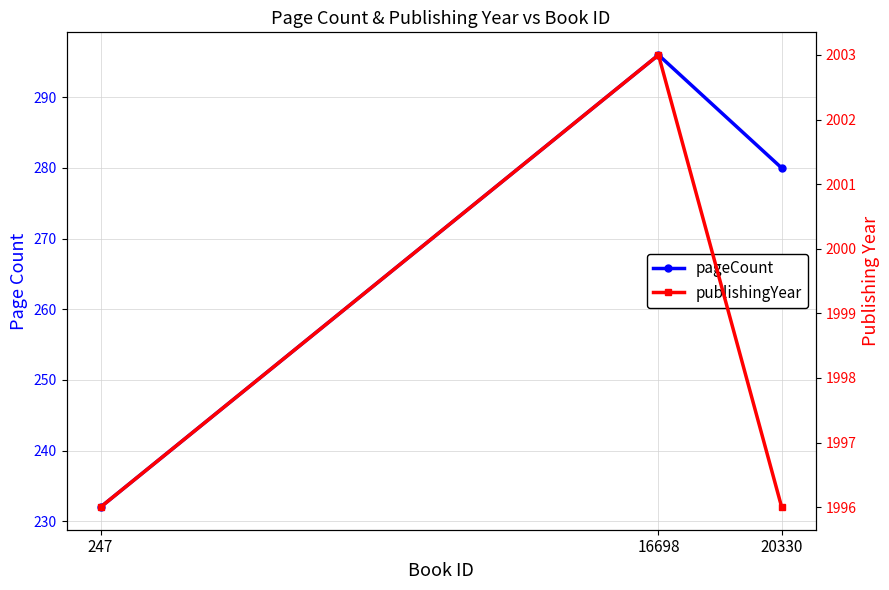

The publishingYear series shows 1996 at 247. True or false?

True